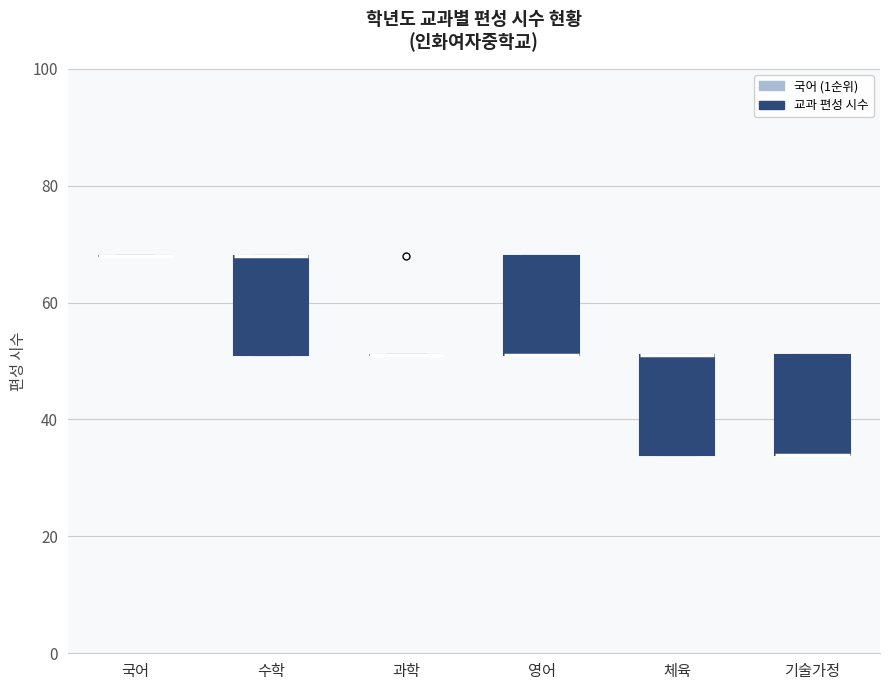

Where is the upper edge of the box for 체육 on the y-axis? The values are not printed on the chart, so give them approximately, as read against the axis.

52